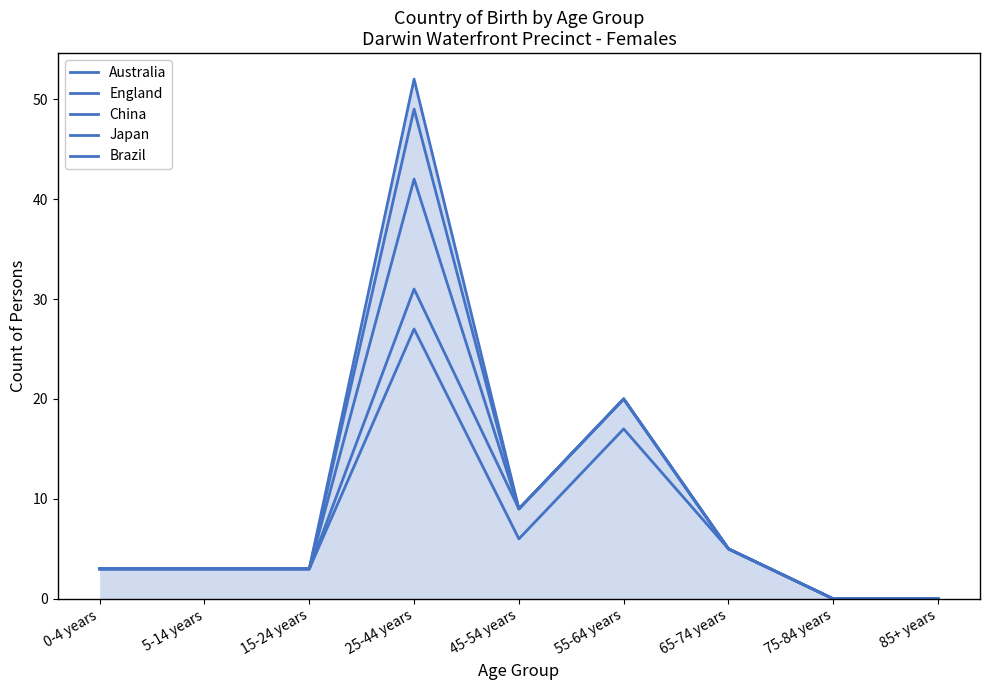

List the series in order of their peak value, highest first.

Brazil, Japan, China, England, Australia